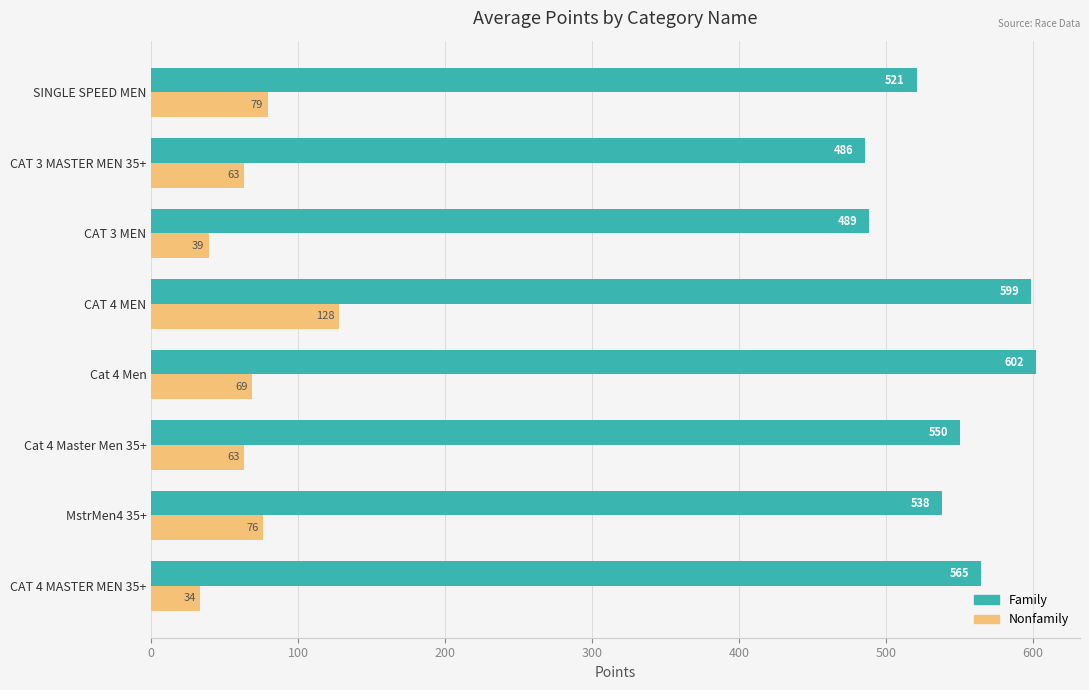

The value of Nonfamily at CAT 4 MEN is 128.0. True or false?

True